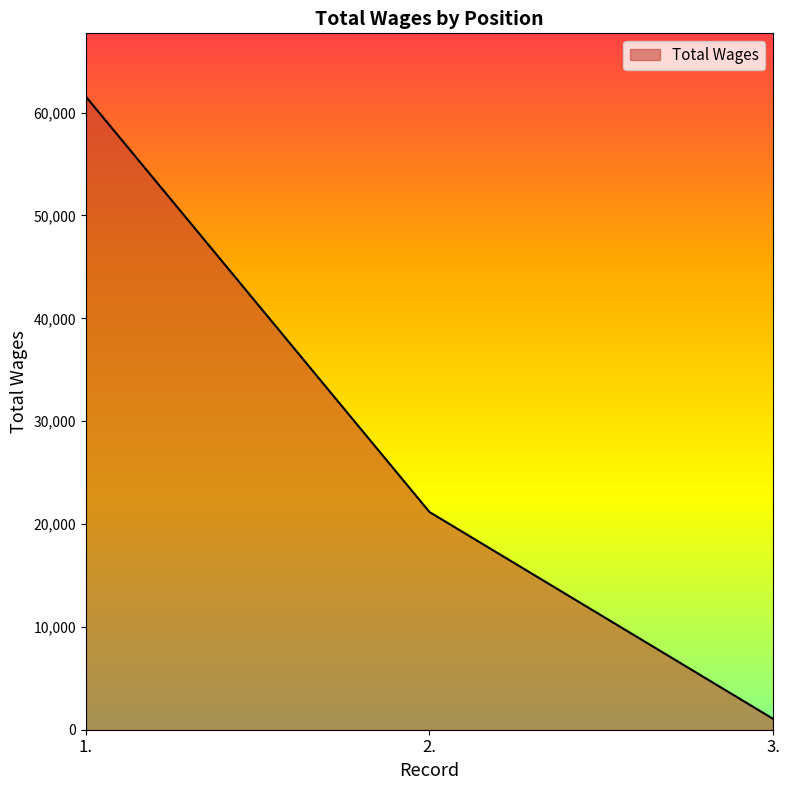

What is the difference between the maximum and second lowest values?

40383